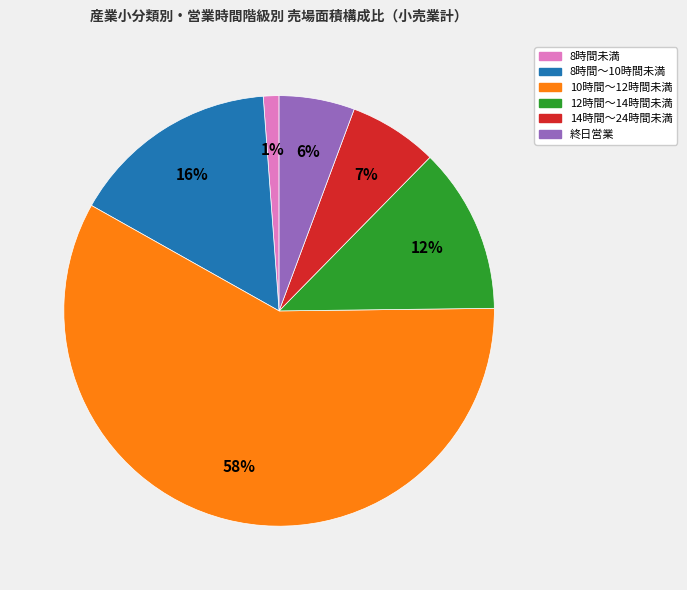

Approximately how many times larger is the value at 14時間～24時間未満 compared to 終日営業?

1.2